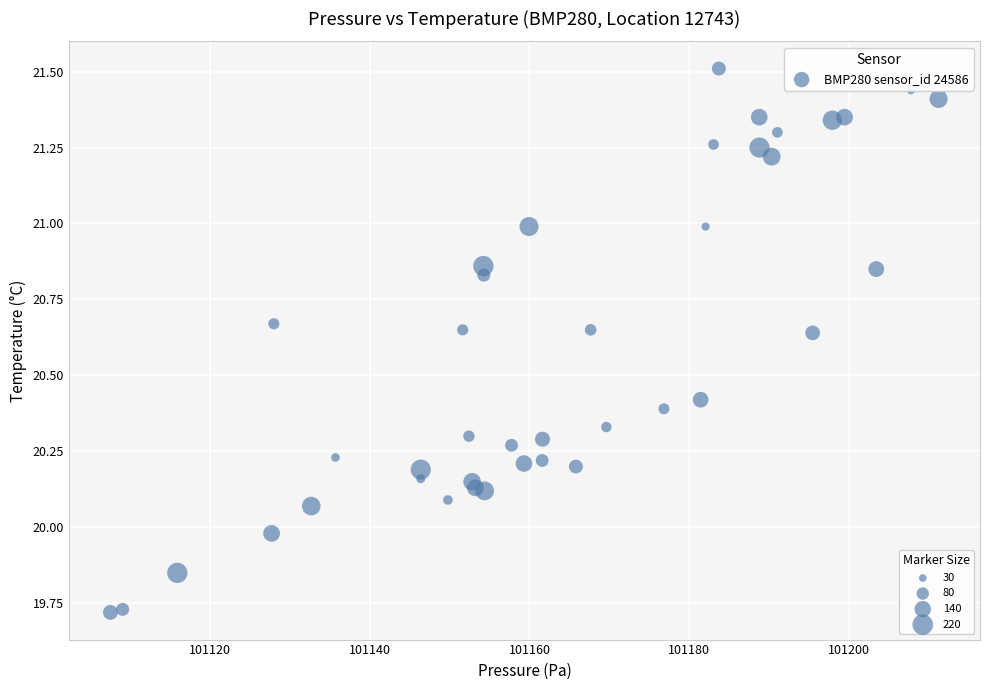

What is the range of Y values (max minus min)?

1.8